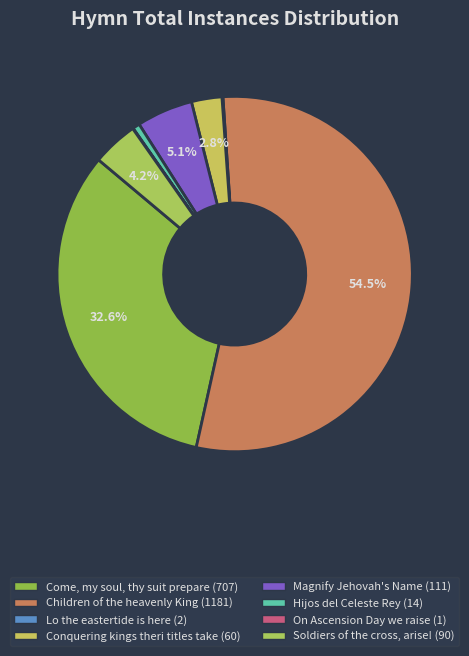

To the nearest percent, what is the difference between the largest and smallest slice percentages?

54%